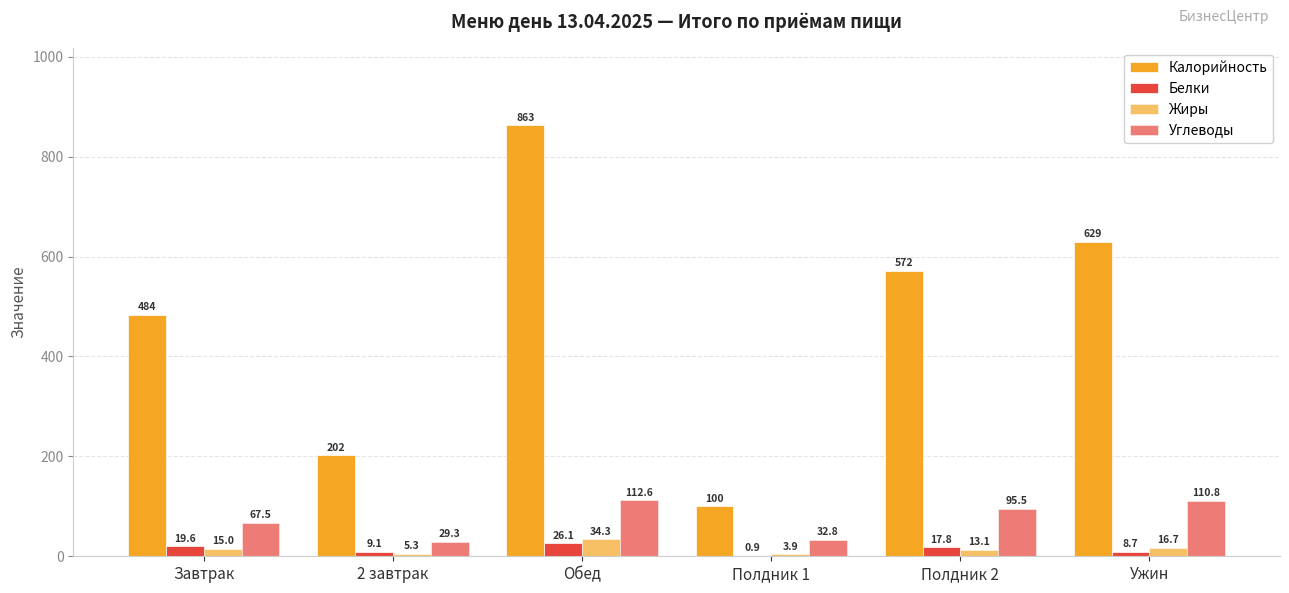

How many values in the Жиры series exceed 15?

3